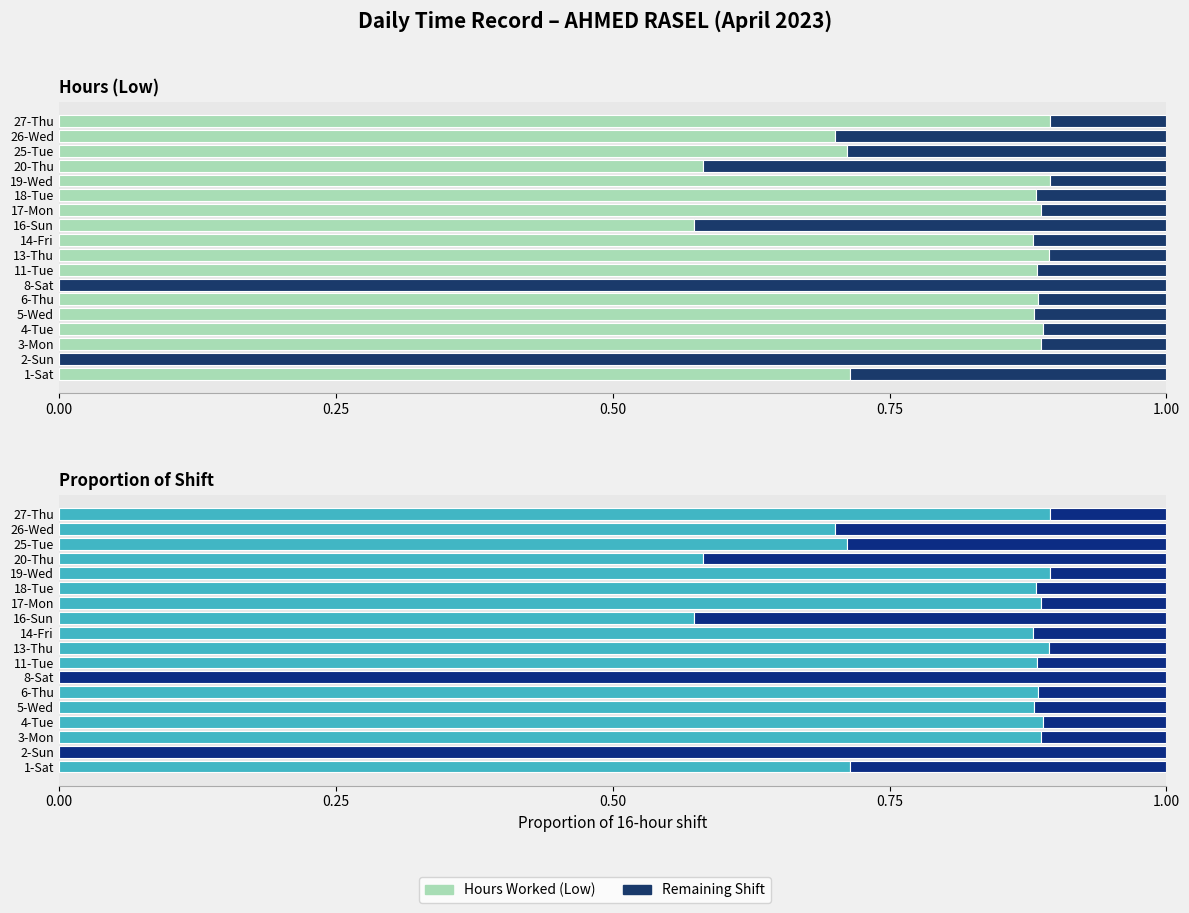

How many bars are there in total?

36